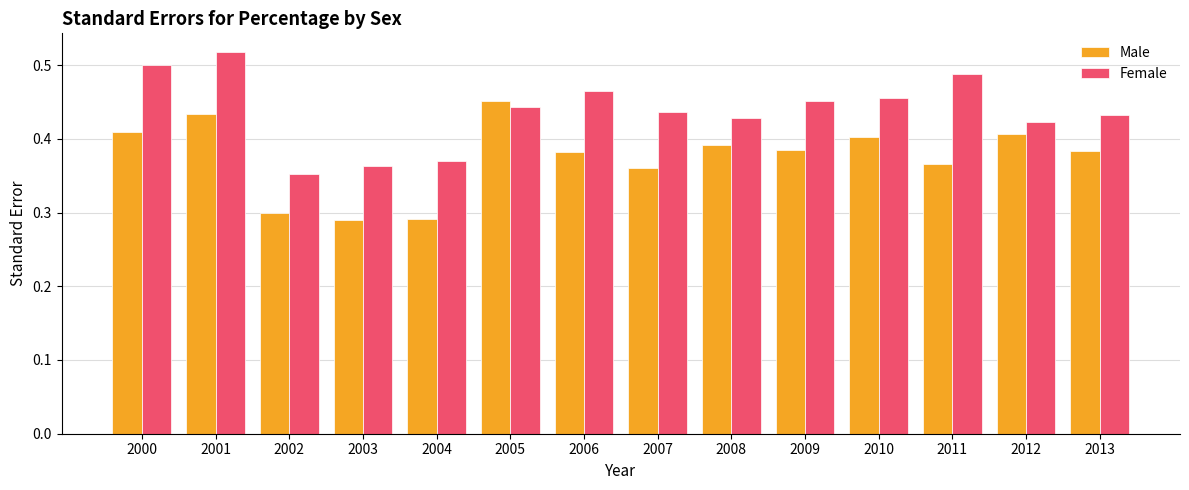

At which category is the sum across all series the highest?

2001